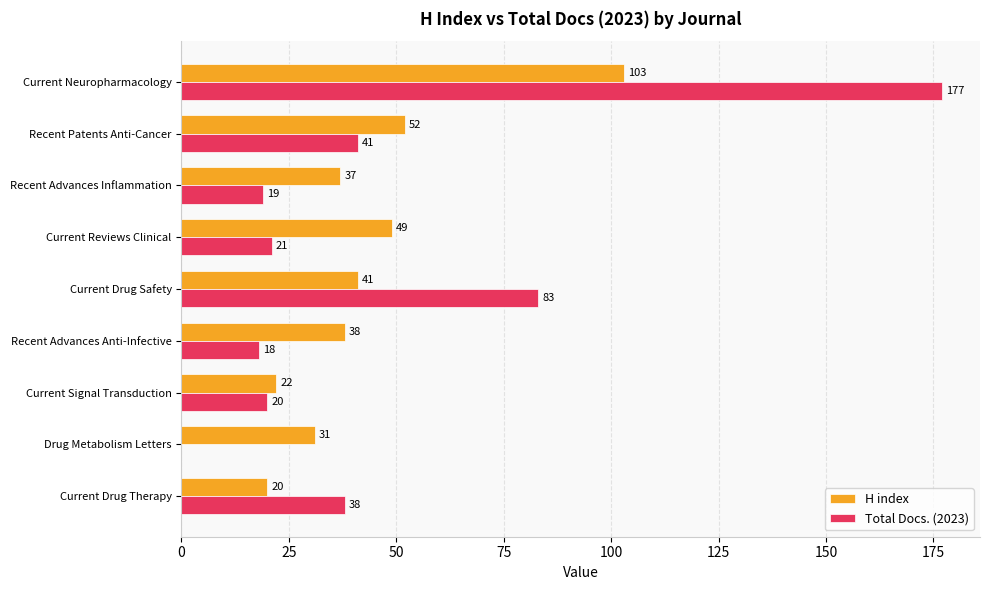

At which label does H index reach its peak?

Current Neuropharmacology